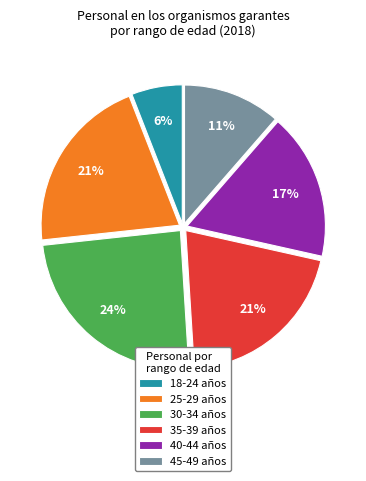

Combined, do 30-34 años and 40-44 años account for over 50%?

No